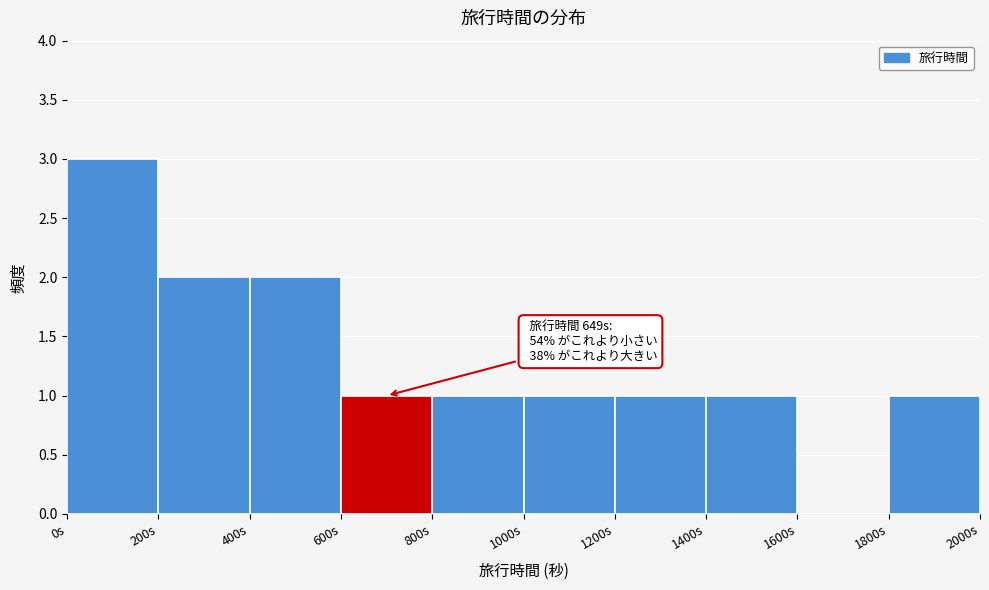

Which range on the x-axis has the tallest bar?

0 to 200